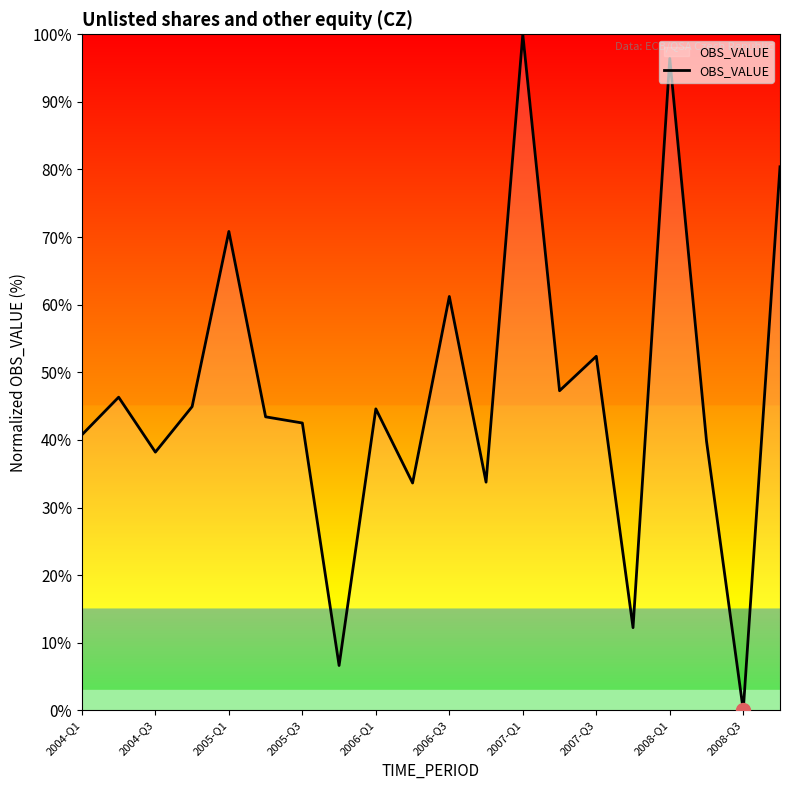

How many series are shown in this chart?

1